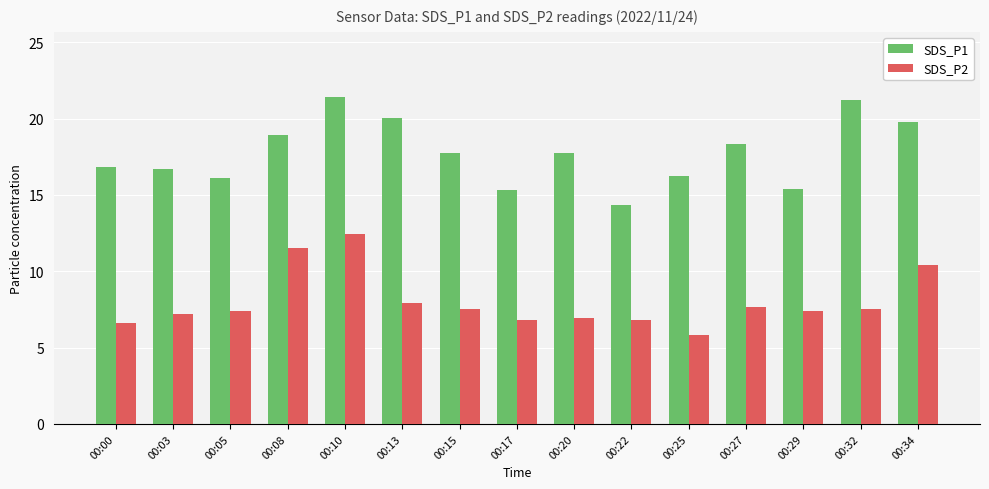

What is the sum of the SDS_P2 values at 00:10 and 00:32?

19.9